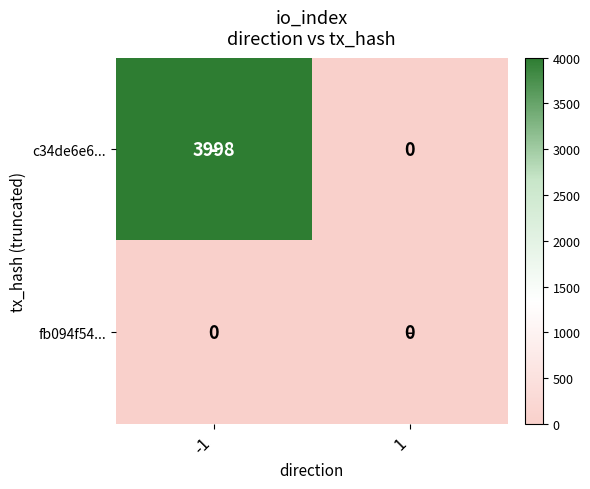

At -1, list the series in order from smallest to largest.

fb094f54..., c34de6e6...